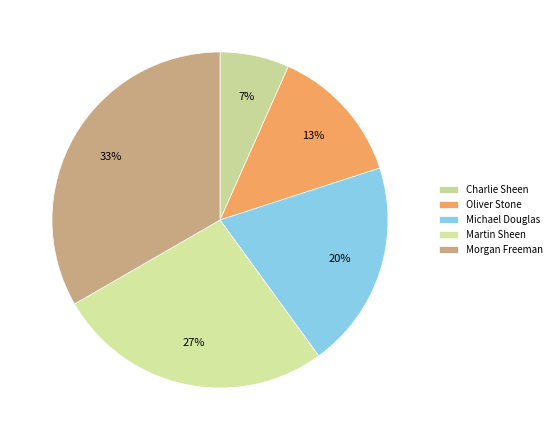

Is it true that Oliver Stone is 13% of the pie?

True